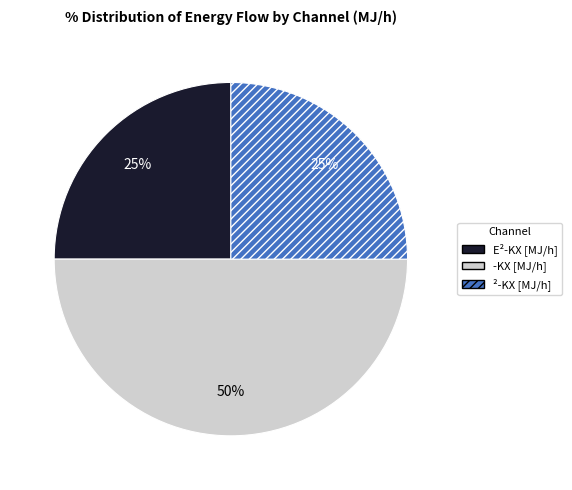

To the nearest percent, what is the average slice percentage?

33%